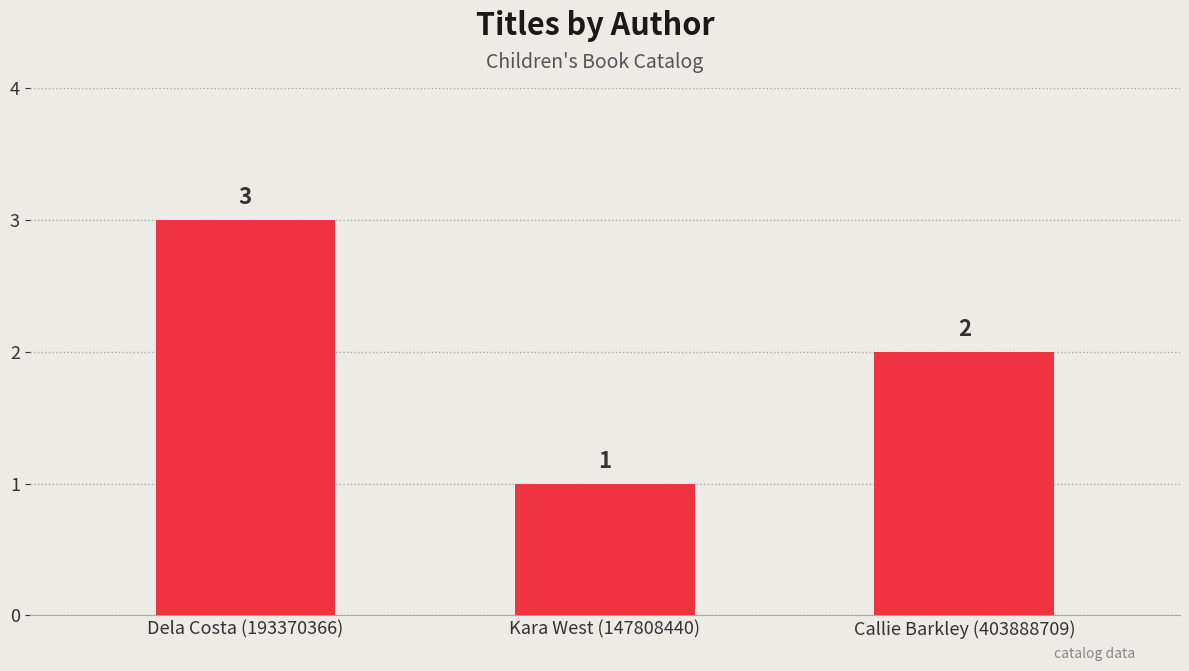

The chart shows a value of 3 at Dela Costa (193370366). True or false?

True